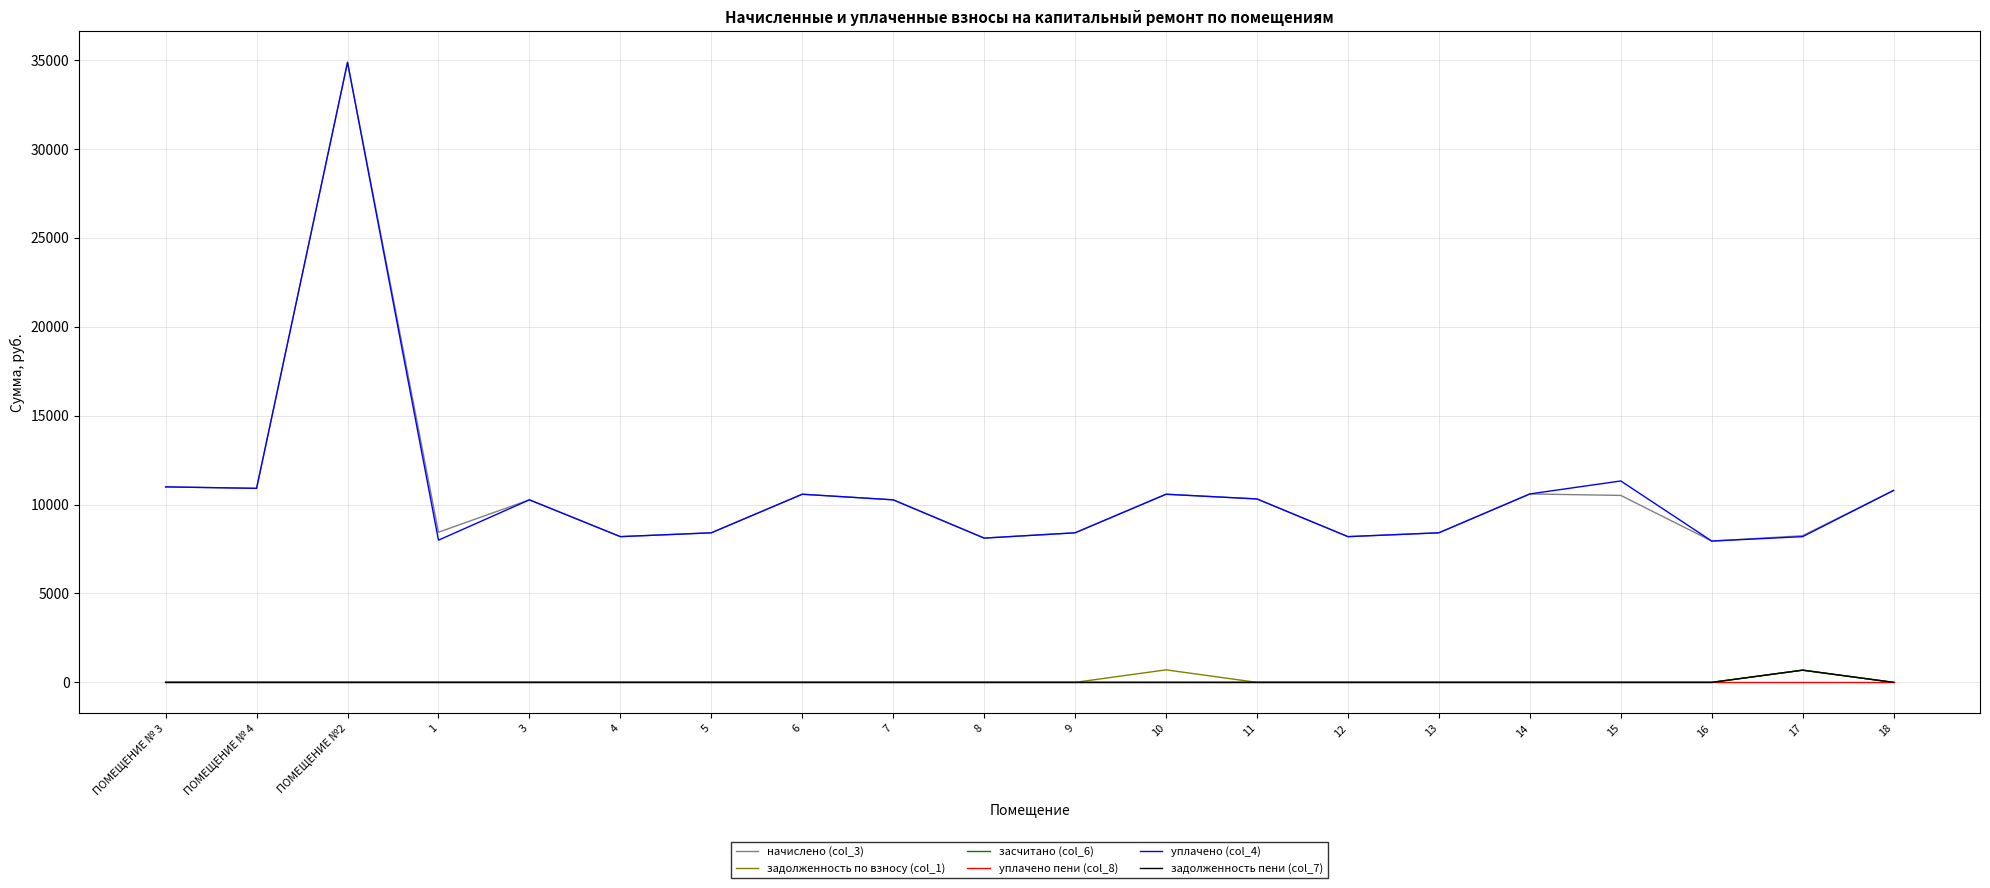

Is this an area chart (filled region under the line)?

No